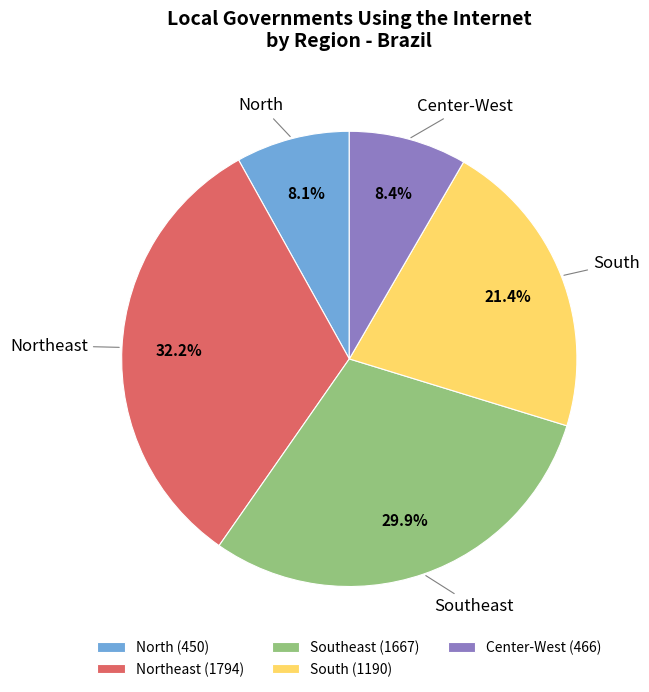

To the nearest percent, what is the combined percentage of Northeast and North?

40%